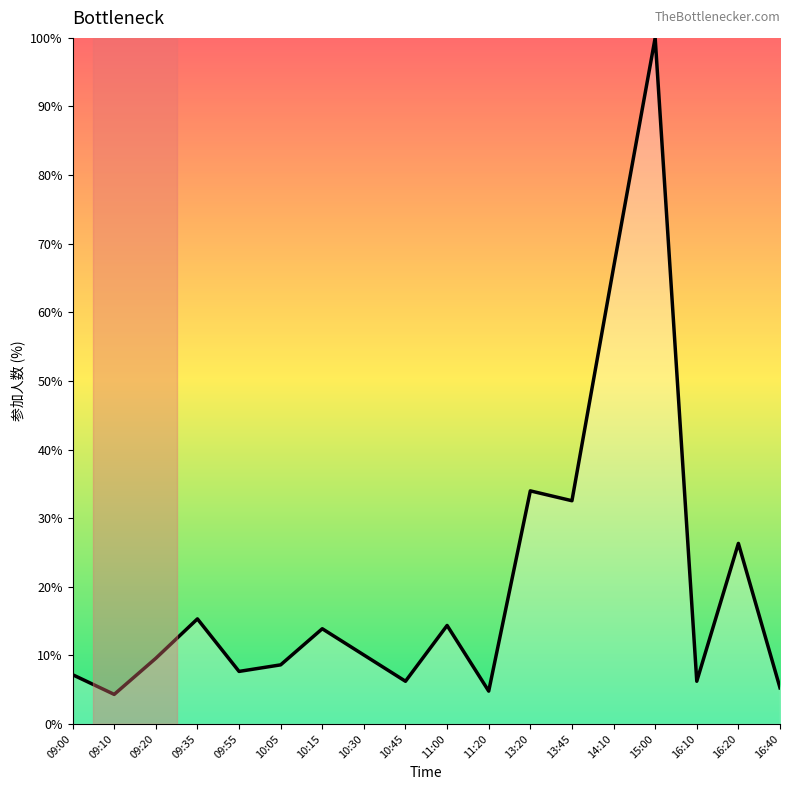

Does the chart have visible grid lines?

No